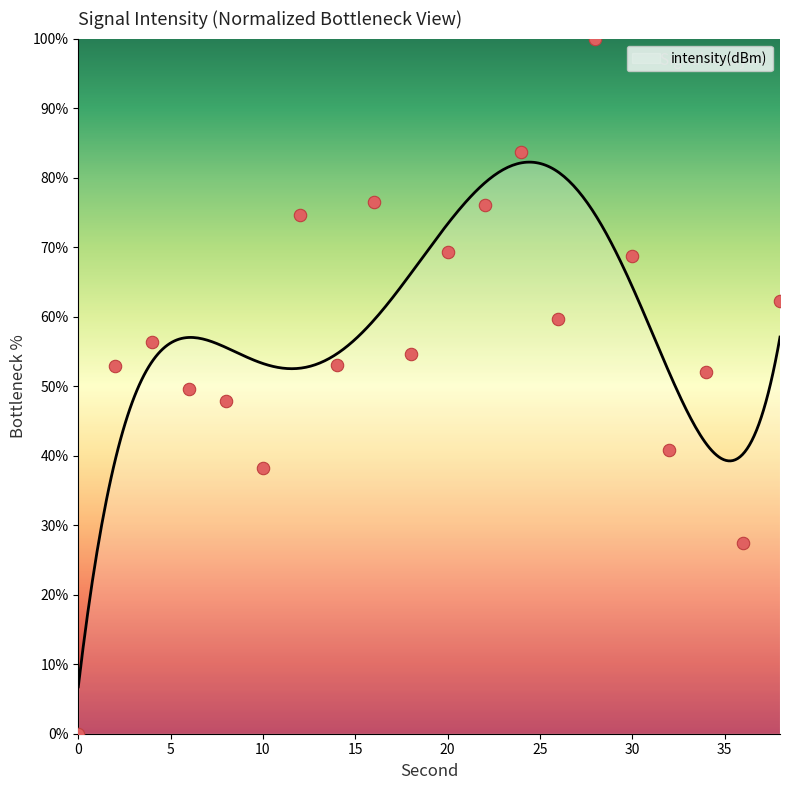

Between 28 and 38, which is larger?

28